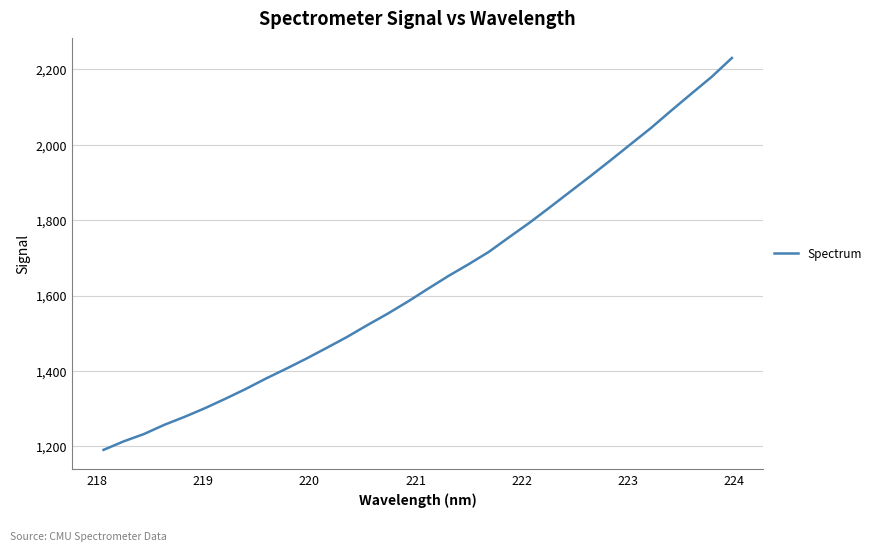

What is the smallest value displayed?

1190.3